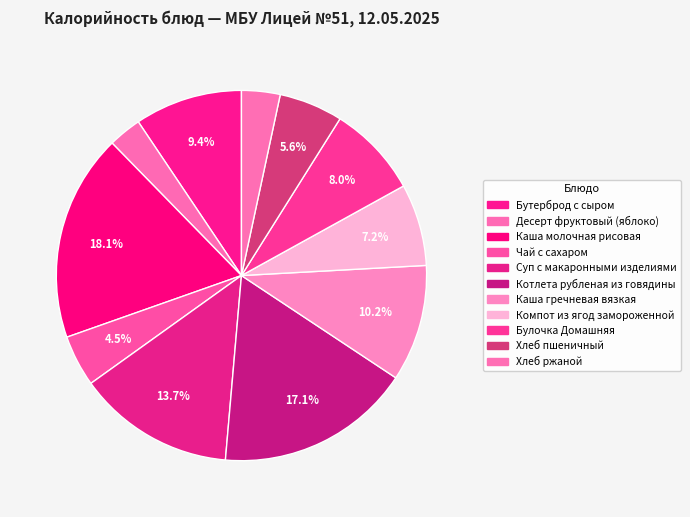

Count the number of slices in the pie.

11